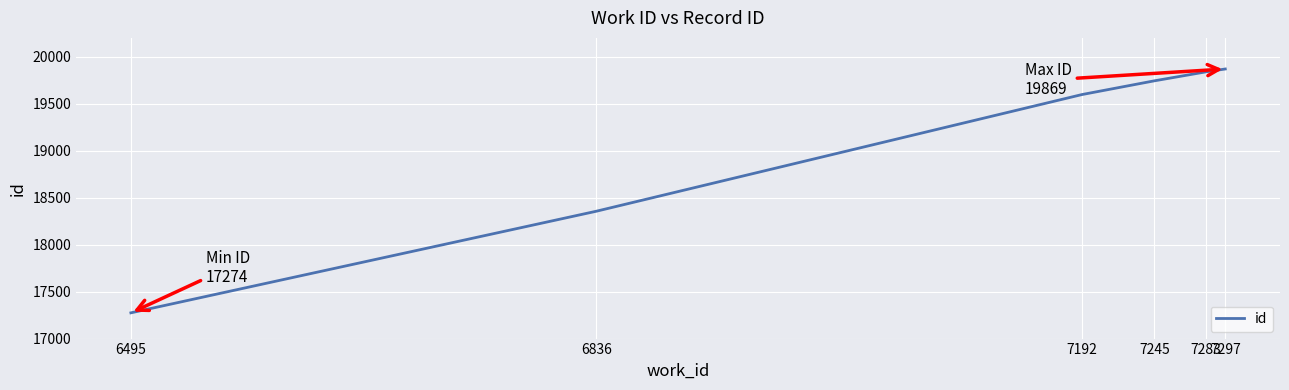

Count the number of categories in the chart.

6